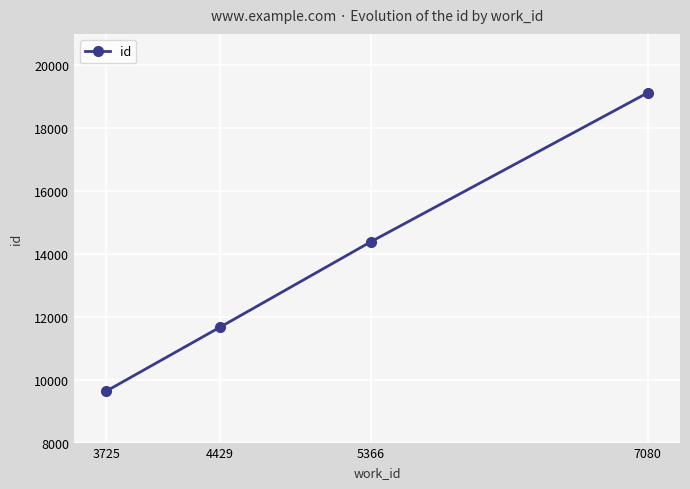

At which category does the chart reach its peak across all series?

7080